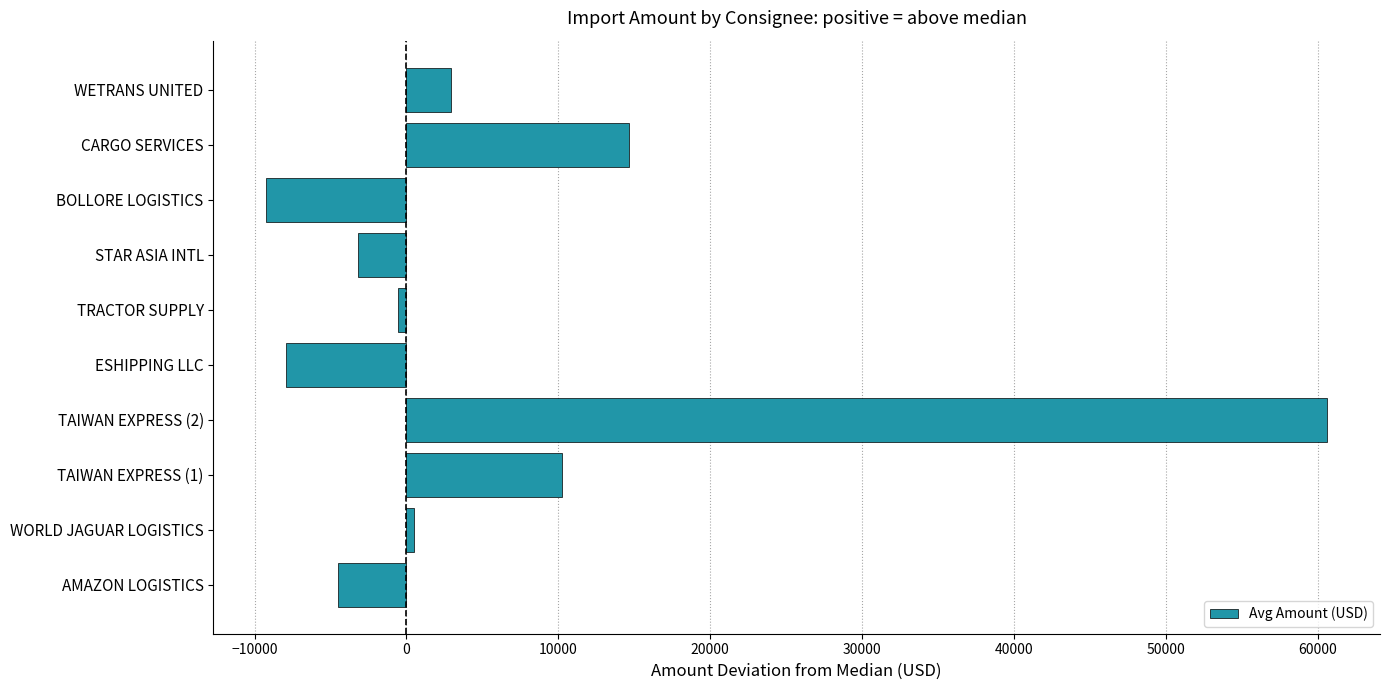

Which has a higher value, AMAZON LOGISTICS or BOLLORE LOGISTICS?

AMAZON LOGISTICS